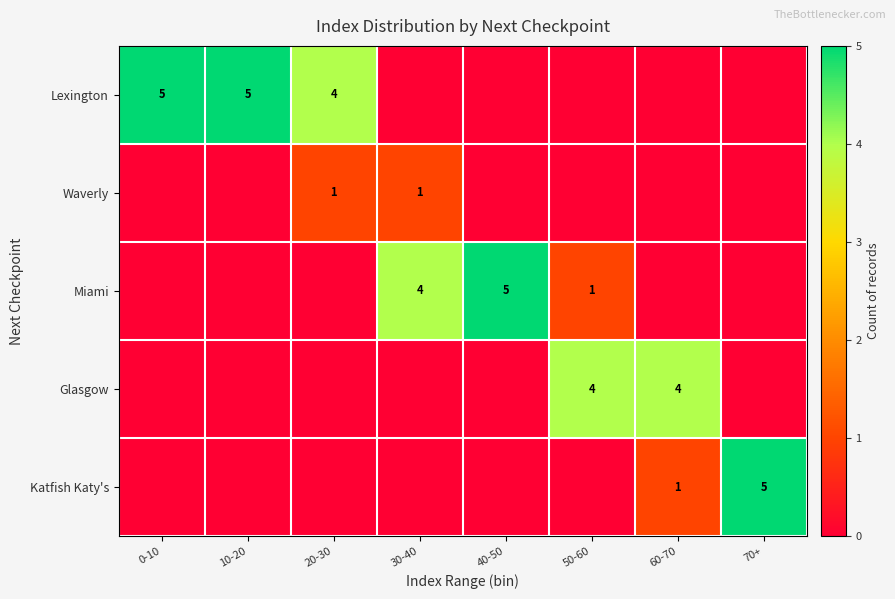

At how many categories does at least one series exceed 1?

8